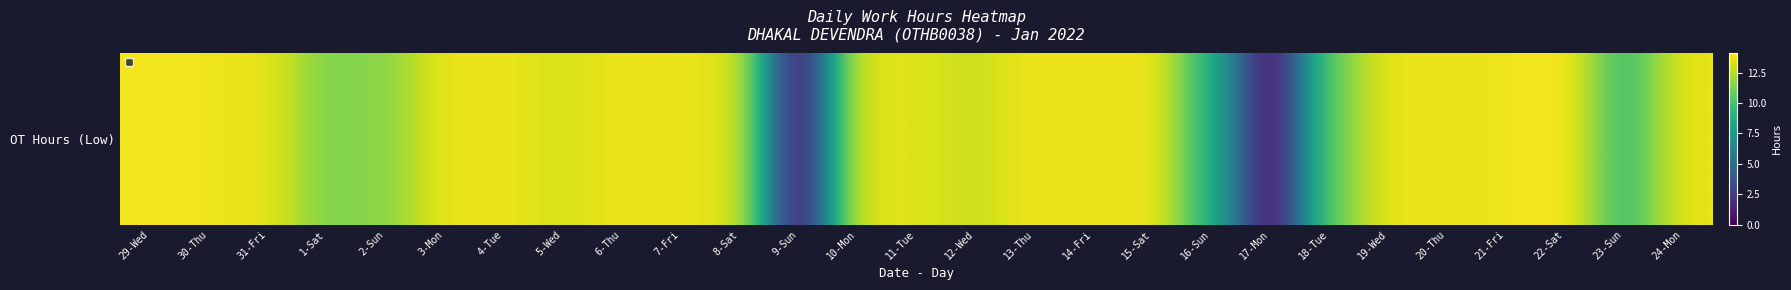

List the labels in order of value, largest first.

22-Sat, 29-Wed, 15-Sat, 30-Thu, 13-Thu, 21-Fri, 3-Mon, 6-Thu, 7-Fri, 19-Wed, 4-Tue, 14-Fri, 24-Mon, 20-Thu, 31-Fri, 10-Mon, 8-Sat, 11-Tue, 5-Wed, 12-Wed, 2-Sun, 1-Sat, 18-Tue, 23-Sun, 16-Sun, 9-Sun, 17-Mon